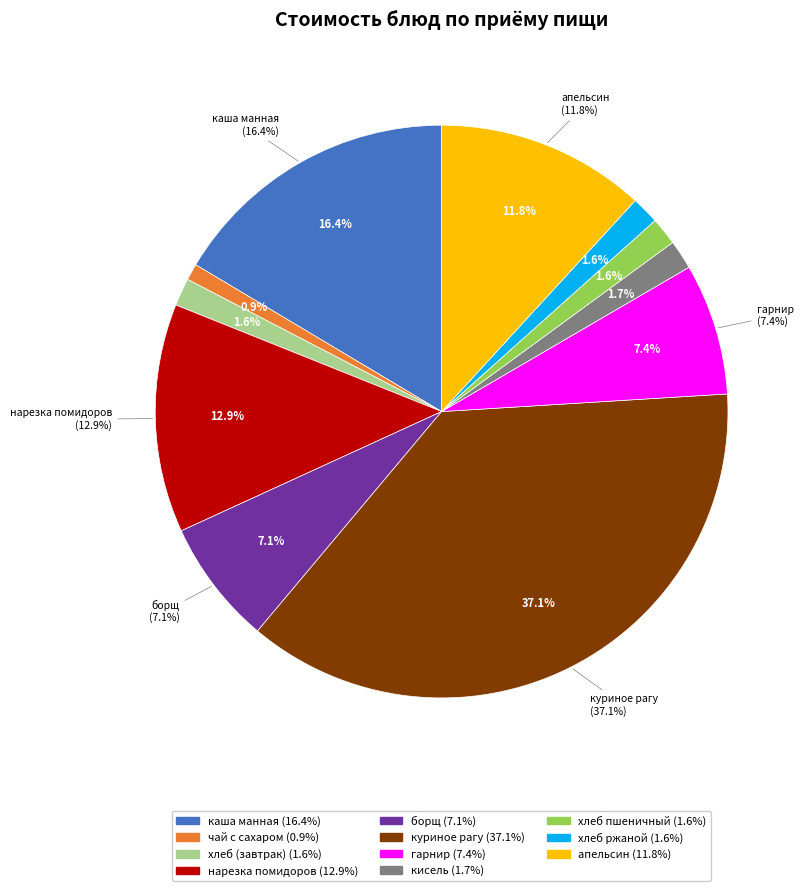

To the nearest percent, what is the difference between the largest and smallest slice percentages?

36%